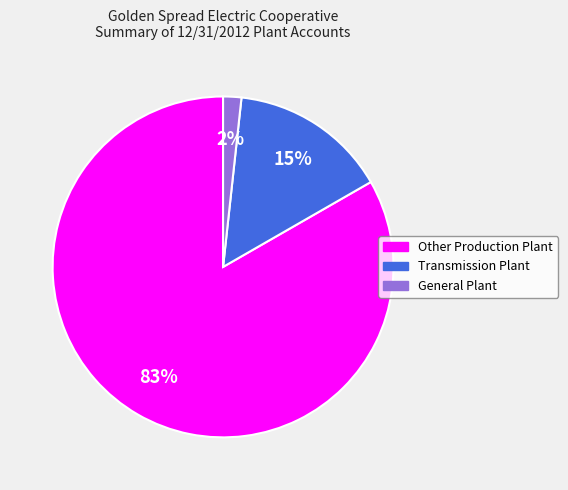

Which category has the biggest portion of the pie?

Other Production Plant